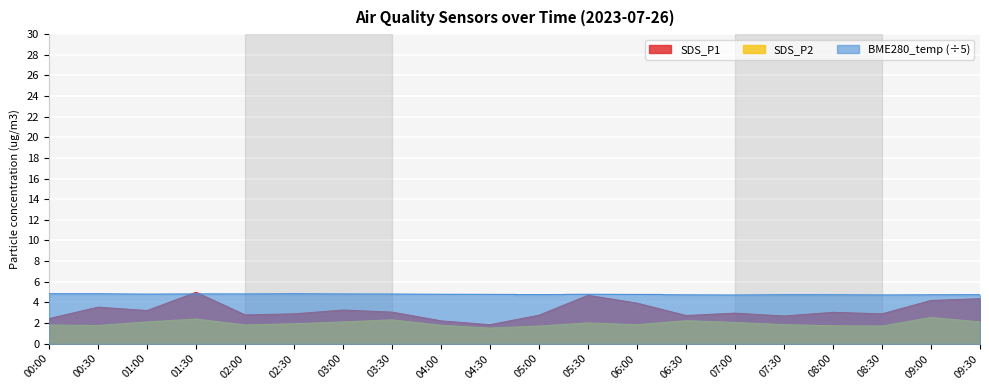

True or false: SDS_P2 and BME280_temperature cross at least once.

False